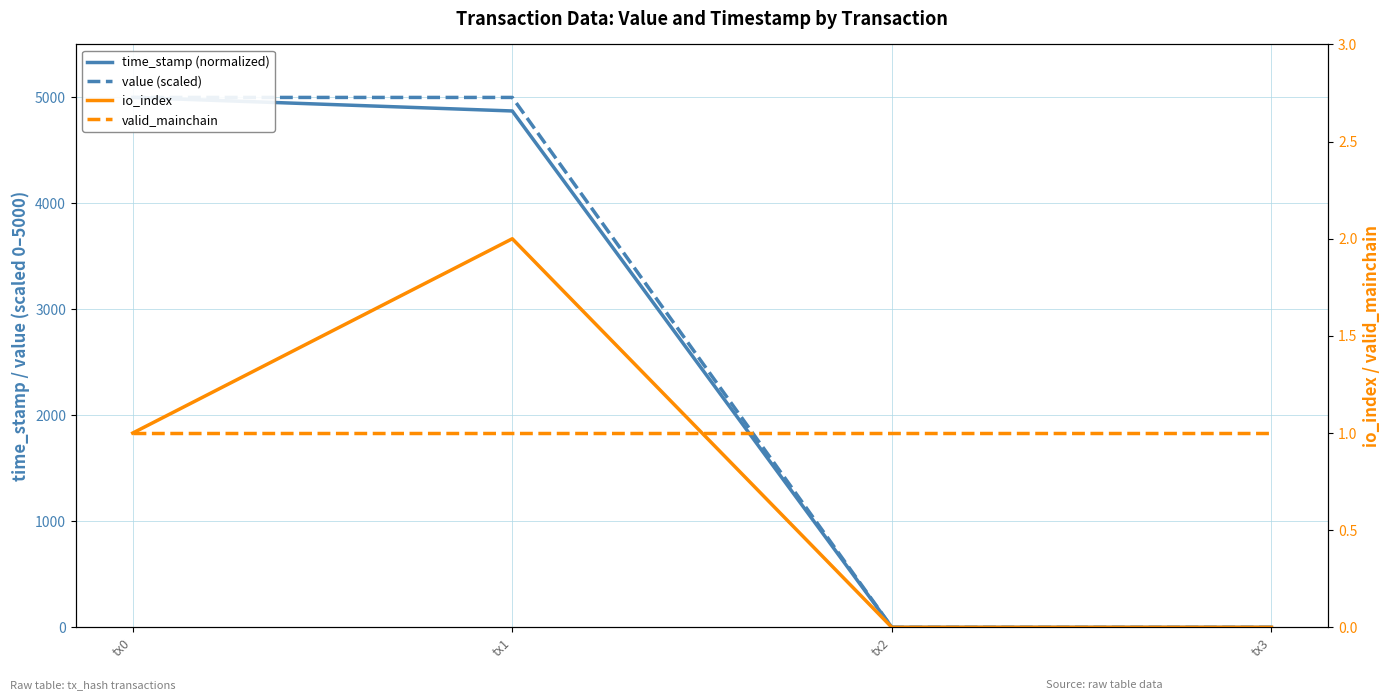

Count the number of categories in the chart.

4